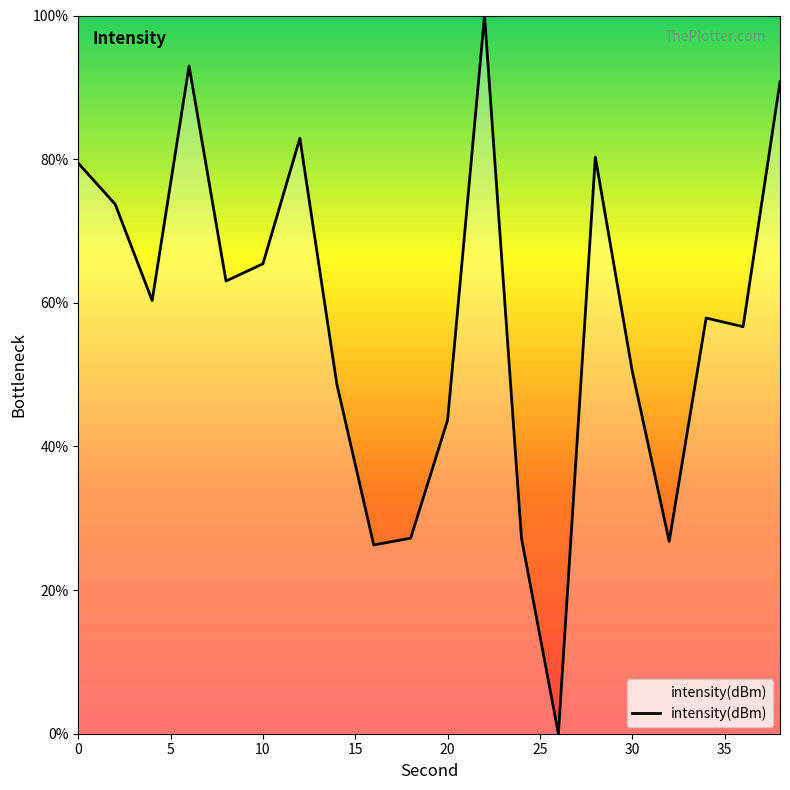

What is the difference between the maximum and minimum values?

100.0